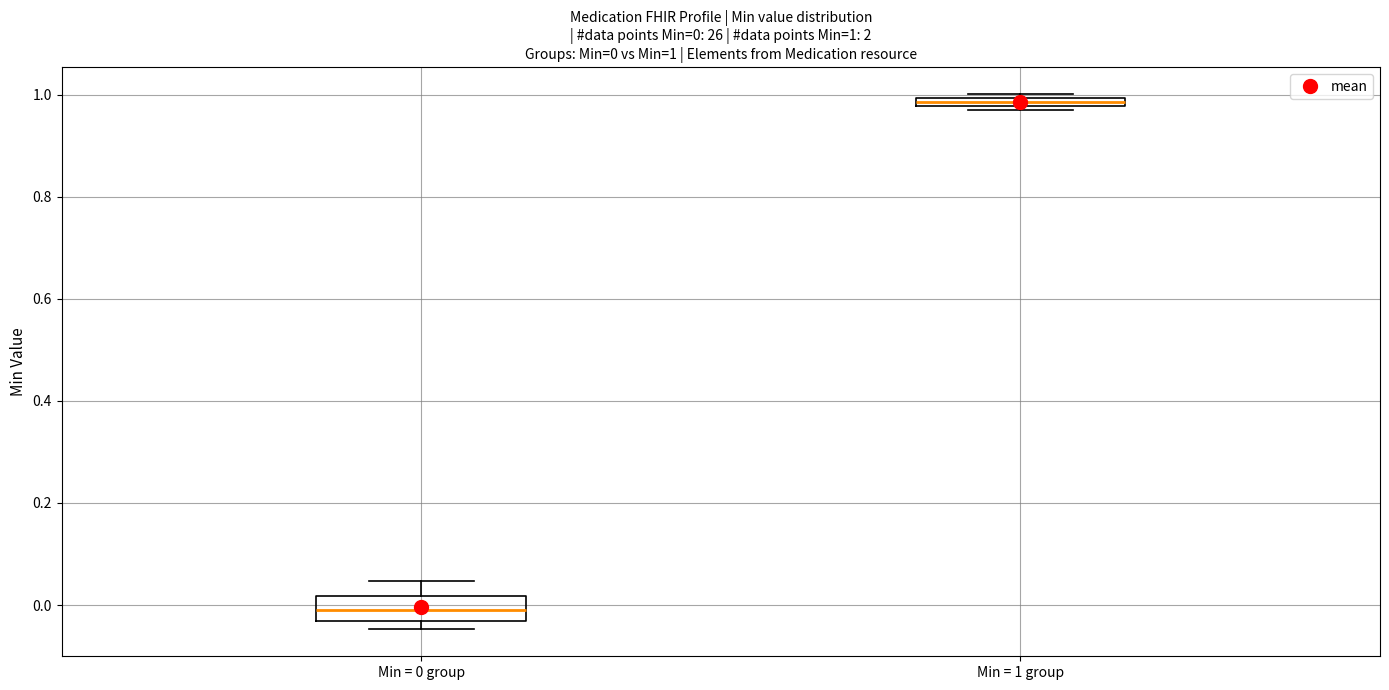

Which box's median line is the highest?

Min = 1 group